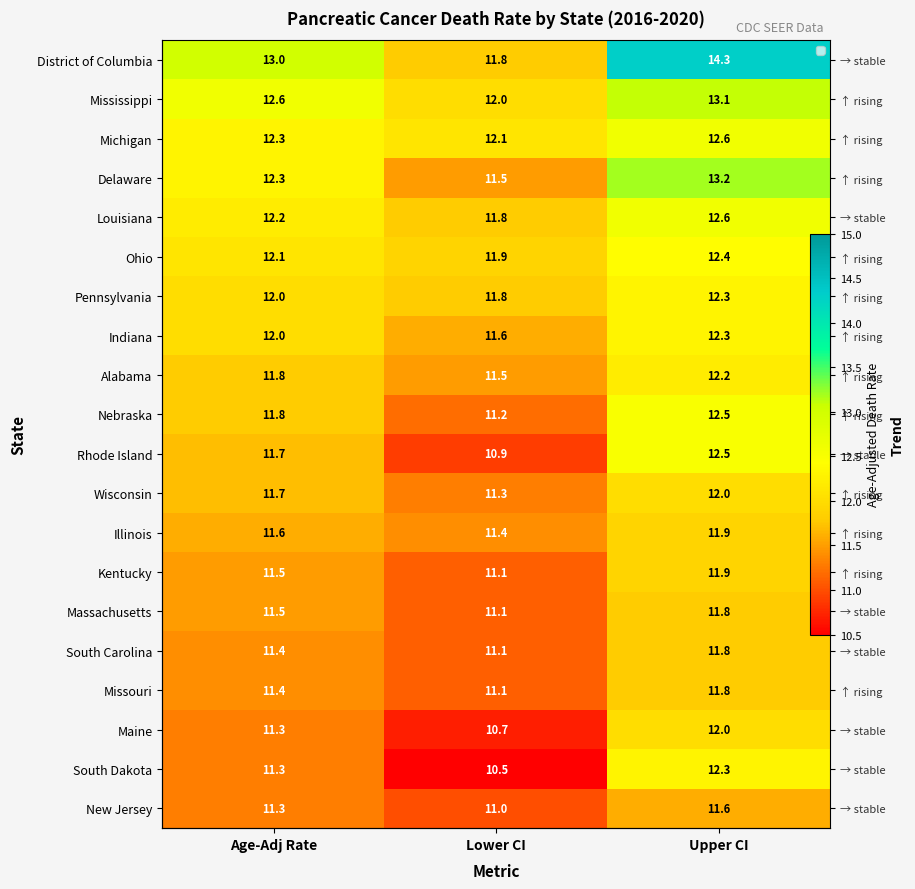

At which category is the sum across all series the highest?

Upper CI